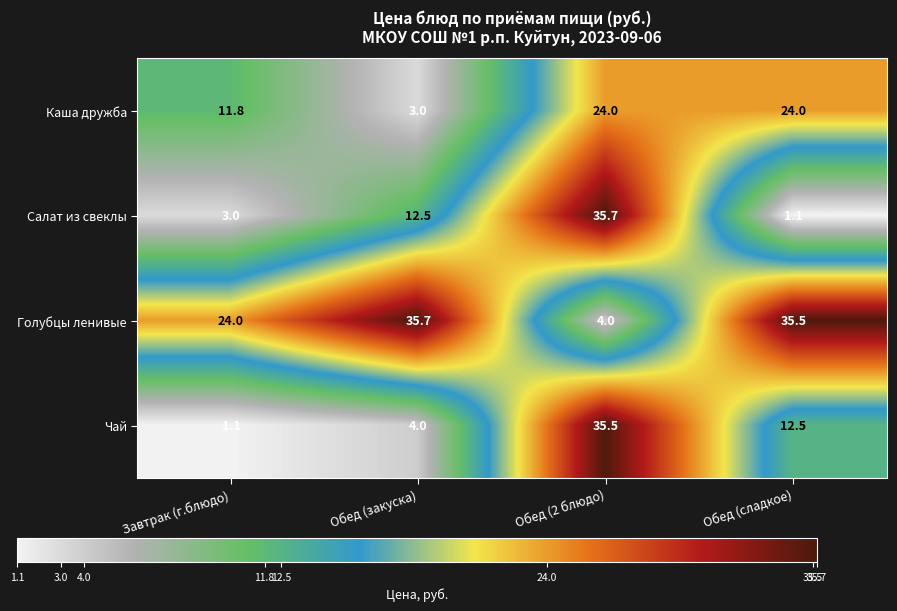

The value of Салат из свеклы at Обед (2 блюдо) is 35.7. True or false?

True